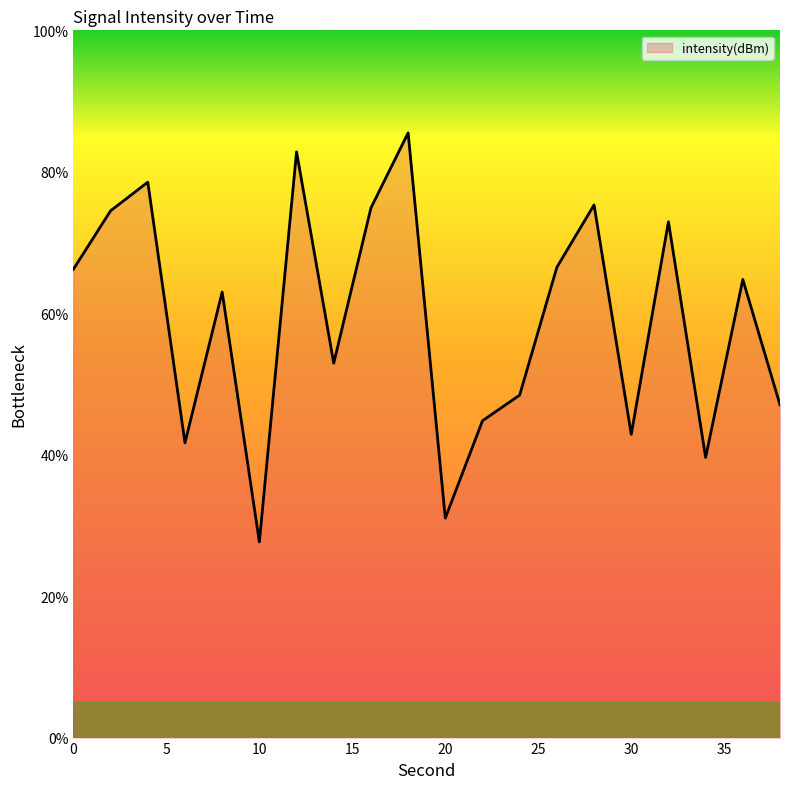

What is the minimum value shown in the chart?

27.7